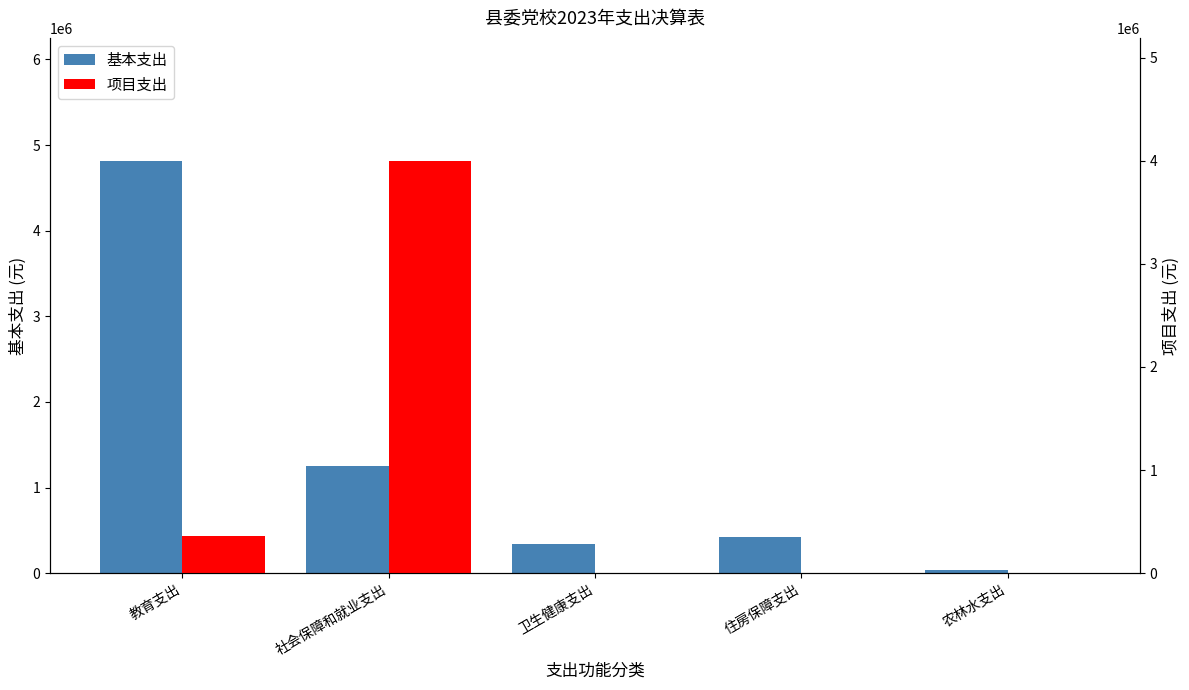

Rank the series by their average value, from lowest to highest.

项目支出, 基本支出